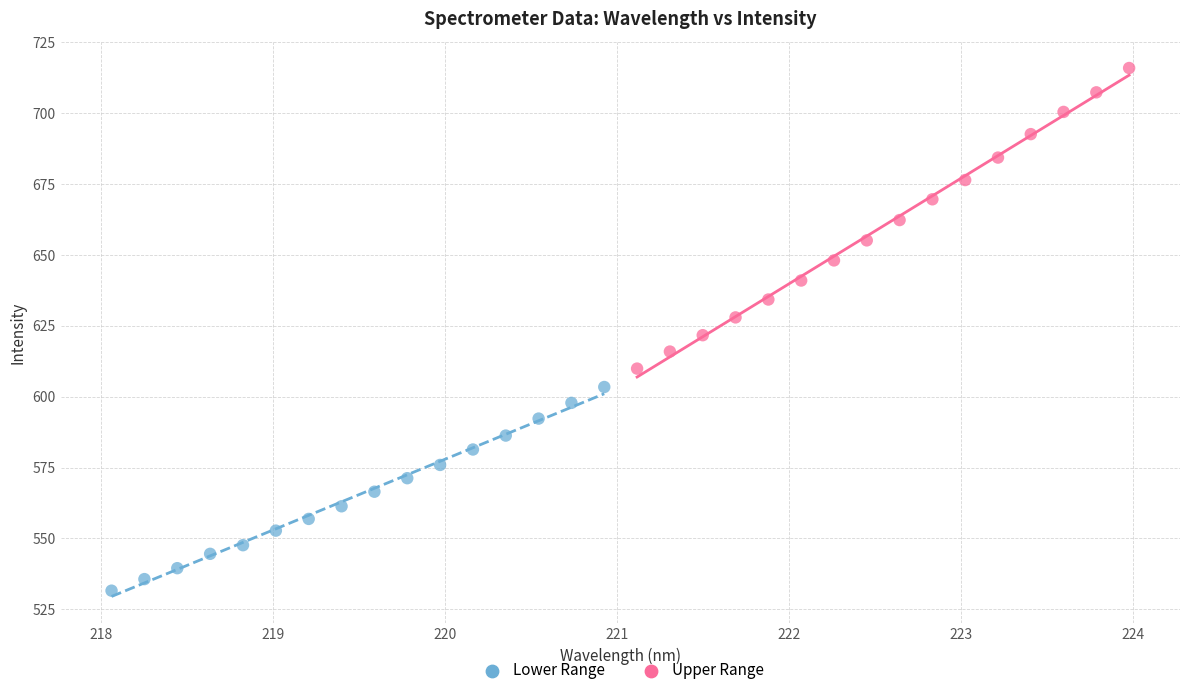

Which series contains the lowest Y value?

Lower Range